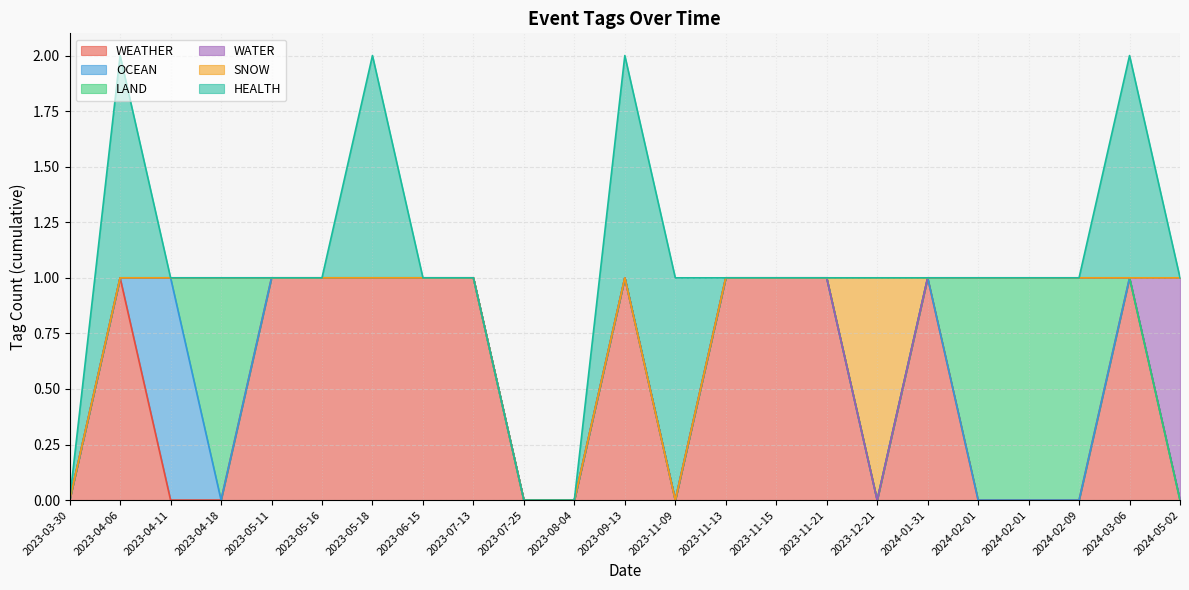

How many series are shown in this chart?

6